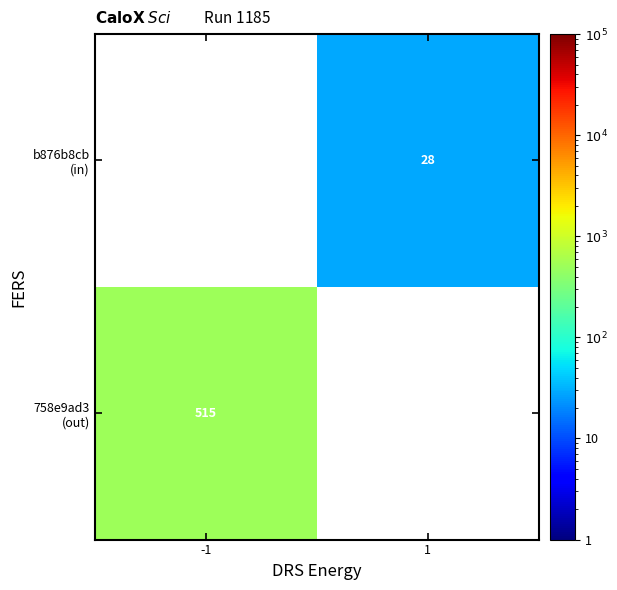

What is the minimum value shown in the chart?

28.0